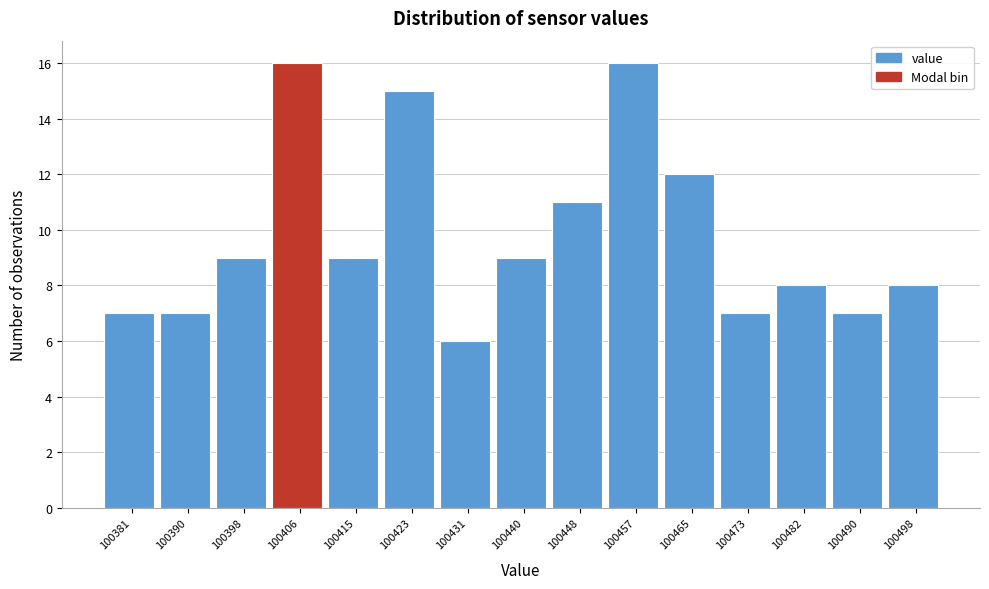

Reading left to right, list every bar in this chart as the range it spans on the x-axis followed by its height. Neither the bar edges nor the heights are printed on the chart, so give them approximately, as read against the axes.

100377 to 100385: 7
100385 to 100394: 7
100394 to 100402: 9
100402 to 100411: 16
100411 to 100419: 9
100419 to 100427: 15
100427 to 100436: 6
100436 to 100444: 9
100444 to 100452: 11
100452 to 100461: 16
100461 to 100469: 12
100469 to 100477: 7
100477 to 100486: 8
100486 to 100494: 7
100494 to 100503: 8